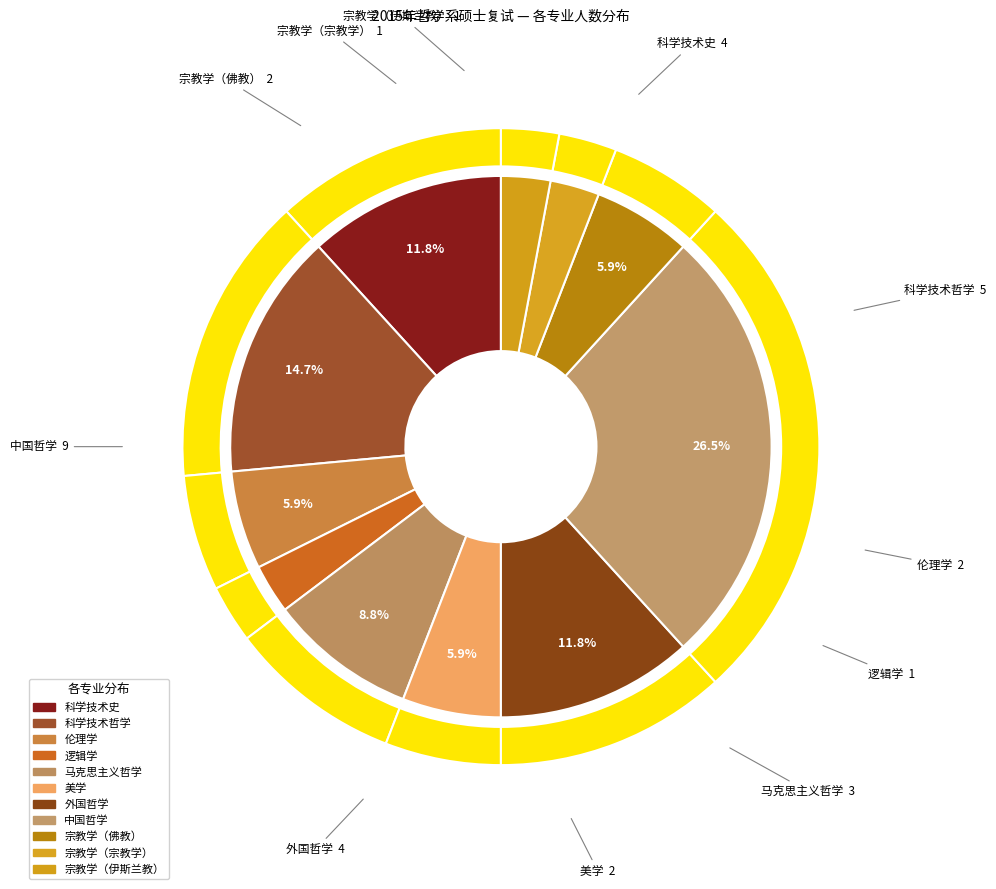

What is the smallest slice in the pie chart?

逻辑学